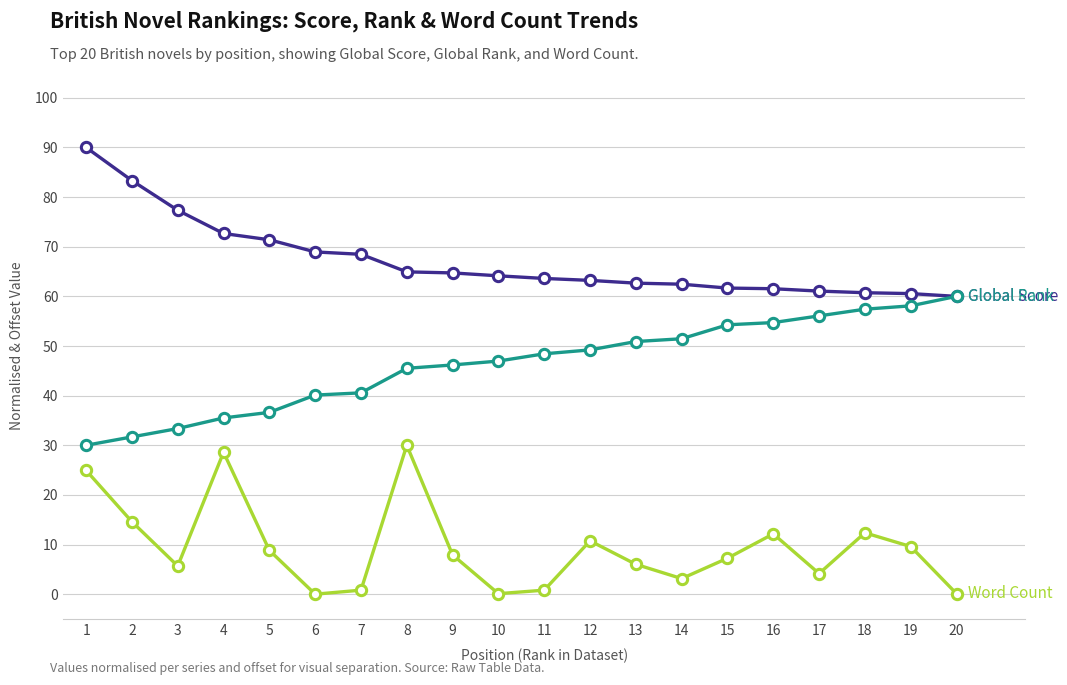

What is the total value across all series at 9?

118.8